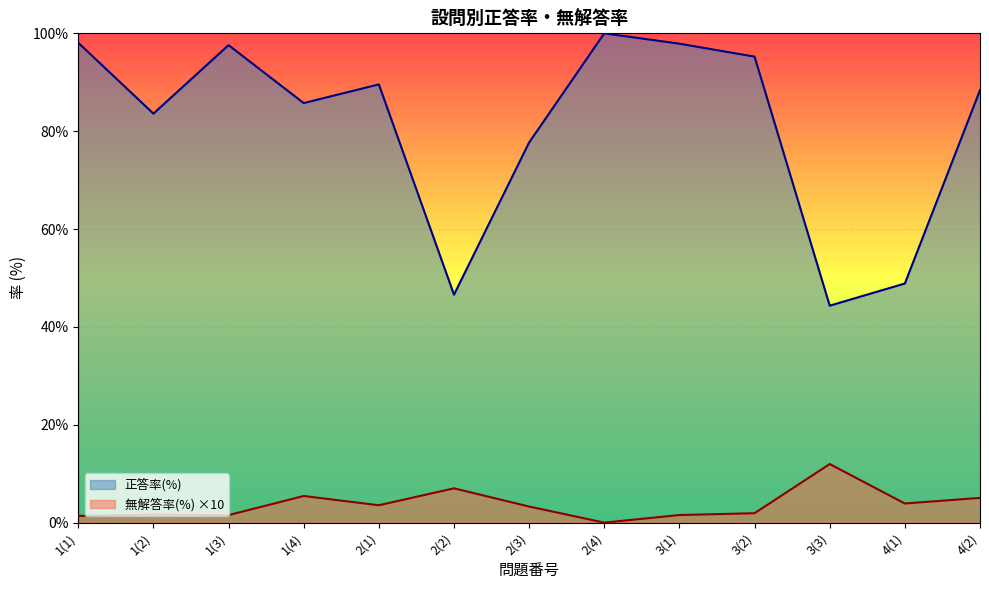

Between 1(2) and 2(1), which series saw the biggest shift?

正答率(%)